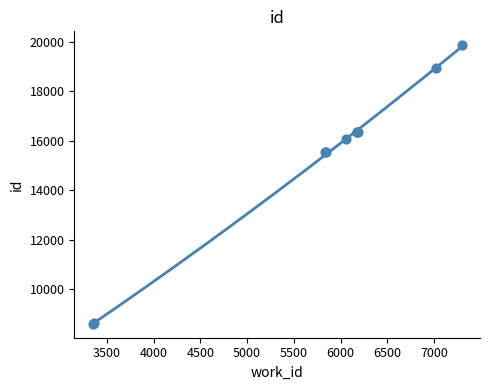

What is the change in value from 6181 to 7294?

+3505